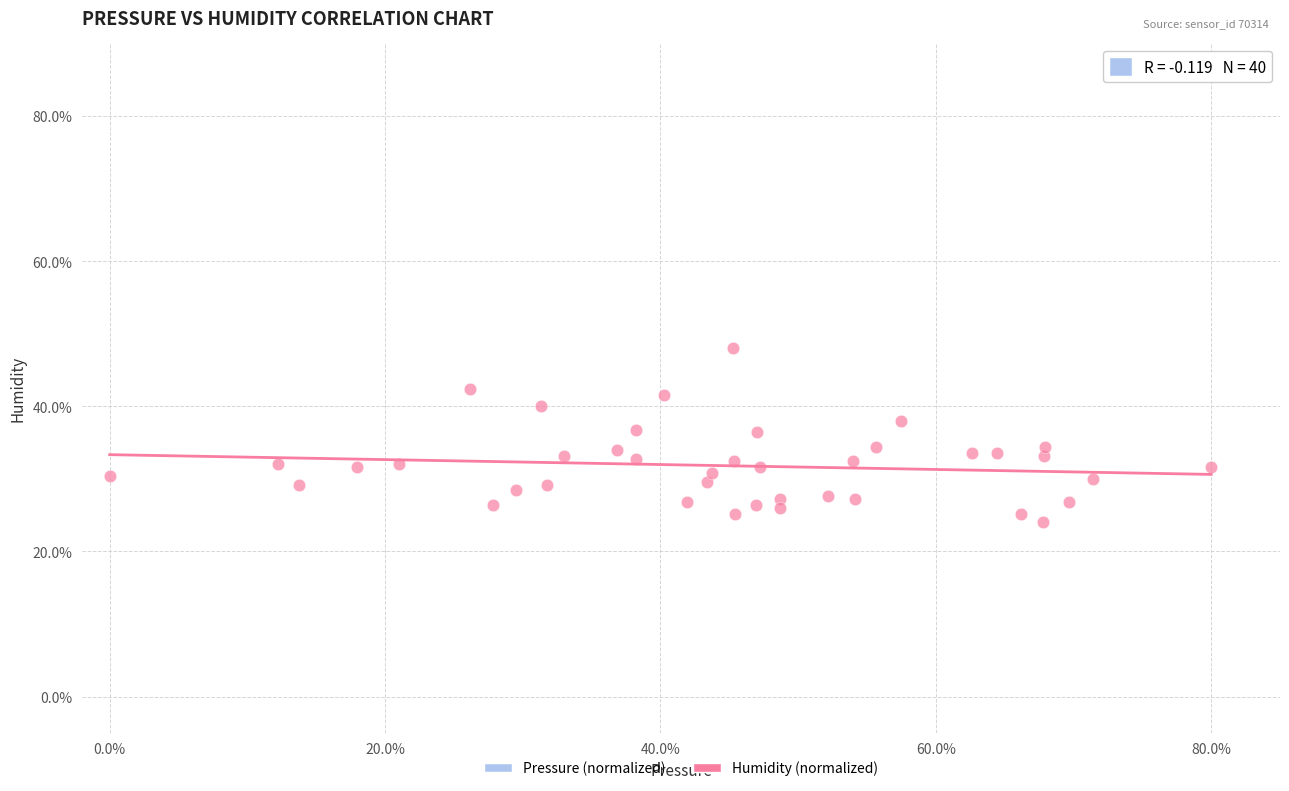

What is the range of X values (max minus min)?

80.0